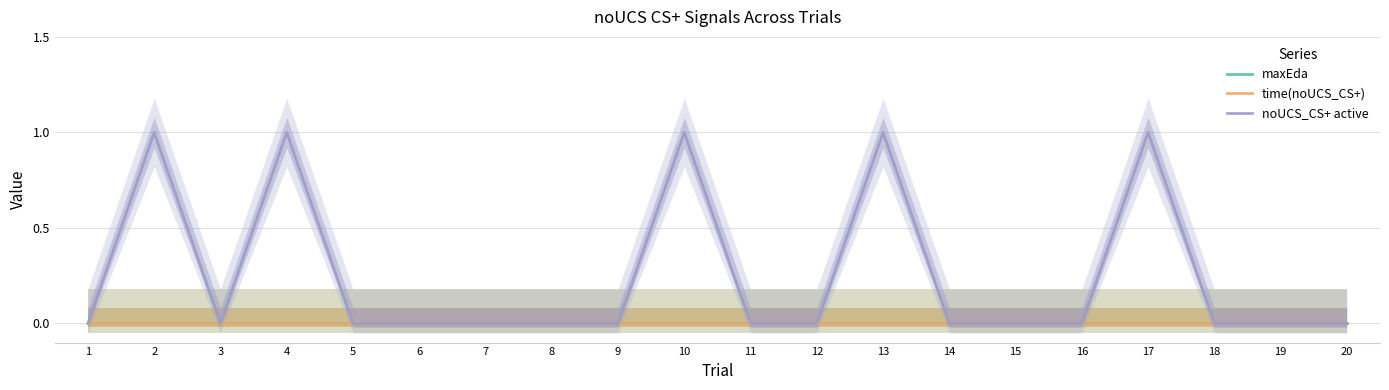

Between 8 and 11, which is larger?

8